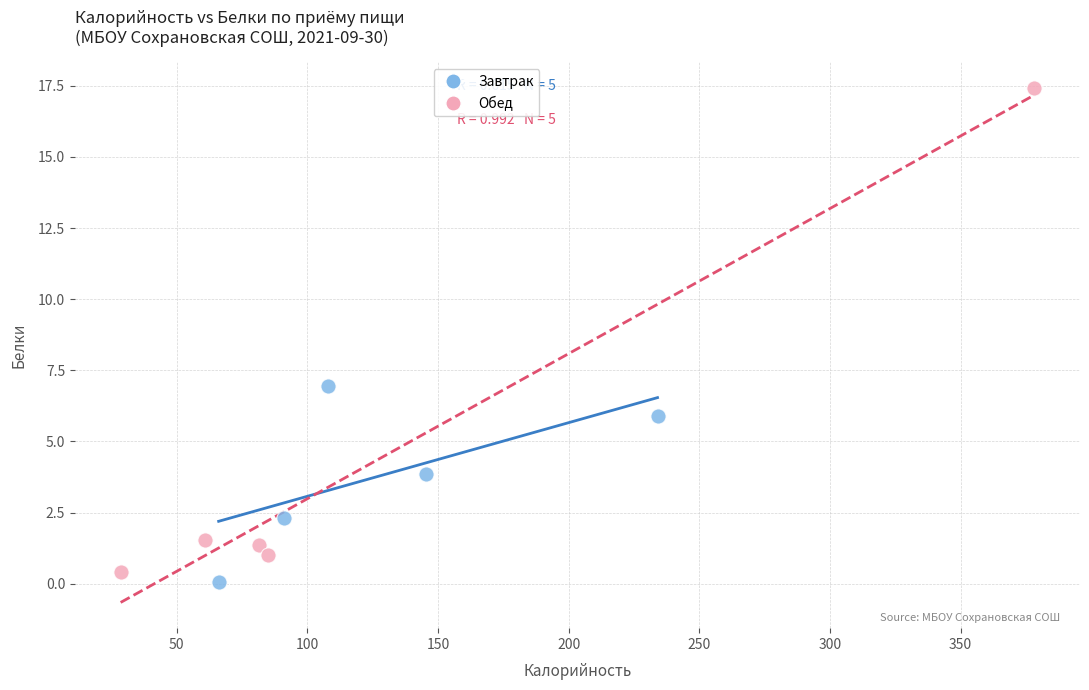

Which series reaches the maximum Y coordinate?

Обед